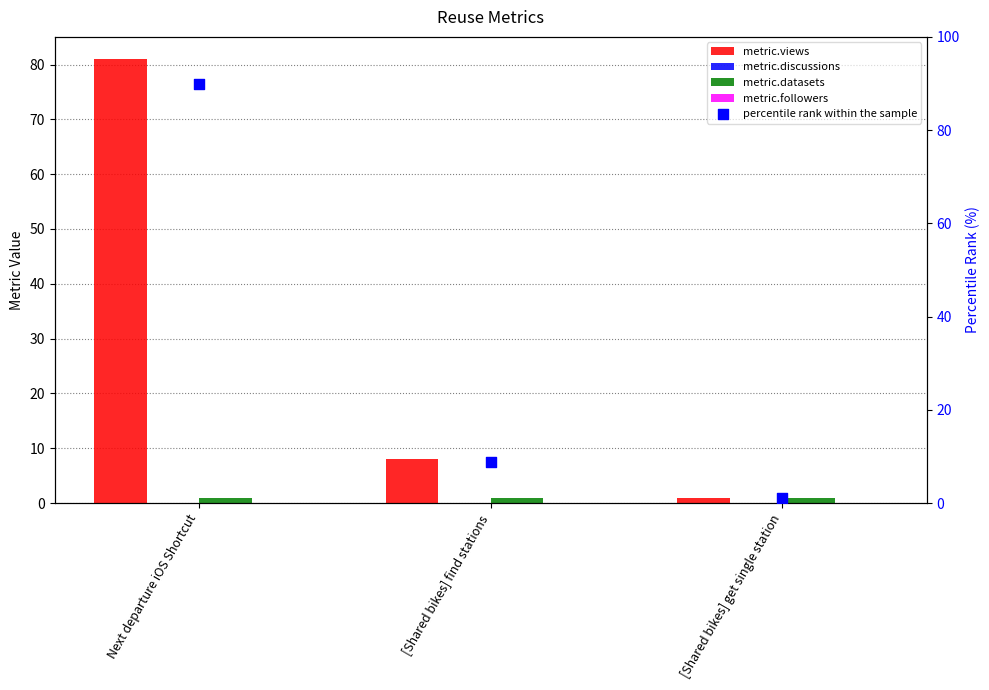

Which series has the widest spread of Y values?

percentile rank within the sample